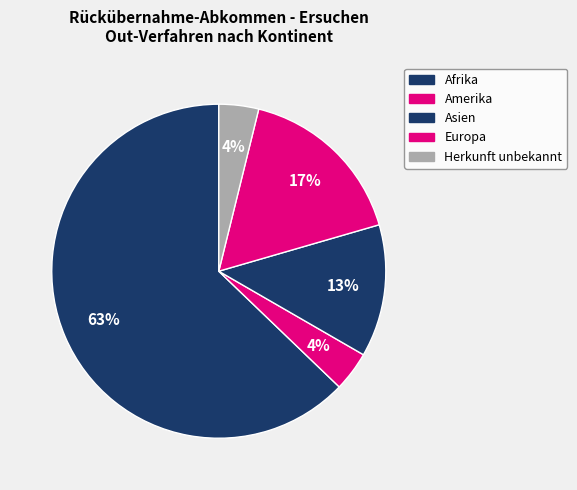

What is the ratio of the value at Amerika to the value at Europa?

0.2